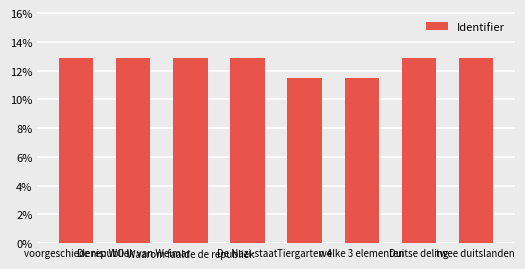

Reading right to left, list all the values displayed in this chart.

12.8	12.8	11.5	11.5	12.8	12.8	12.8	12.8